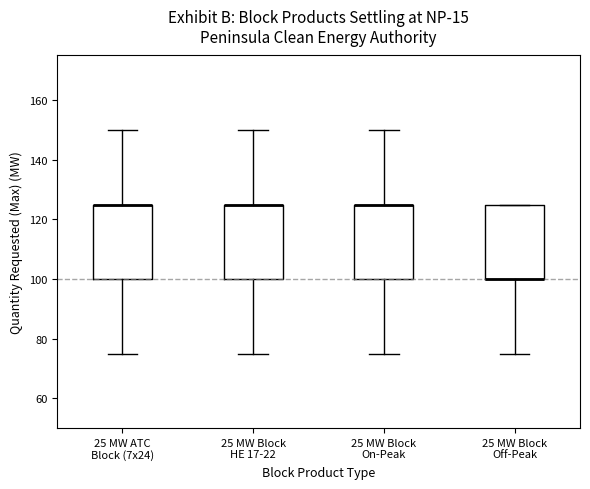

Reading left to right, transcribe this box plot: for each box, give where its median line is, the range the box spans, and where its two whiskers end, as read against the y-axis. The values are not printed on the chart, so give them approximately, as read against the axis.

25 MW ATC Block (7x24): median 126 (drawn on the box's upper edge), box 100 to 126, whiskers 76 to 150
25 MW Block HE 17-22: median 126 (drawn on the box's upper edge), box 100 to 126, whiskers 76 to 150
25 MW Block On-Peak: median 126 (drawn on the box's upper edge), box 100 to 126, whiskers 76 to 150
25 MW Block Off-Peak: median 100 (drawn on the box's lower edge), box 100 to 126, whiskers 76 to 126